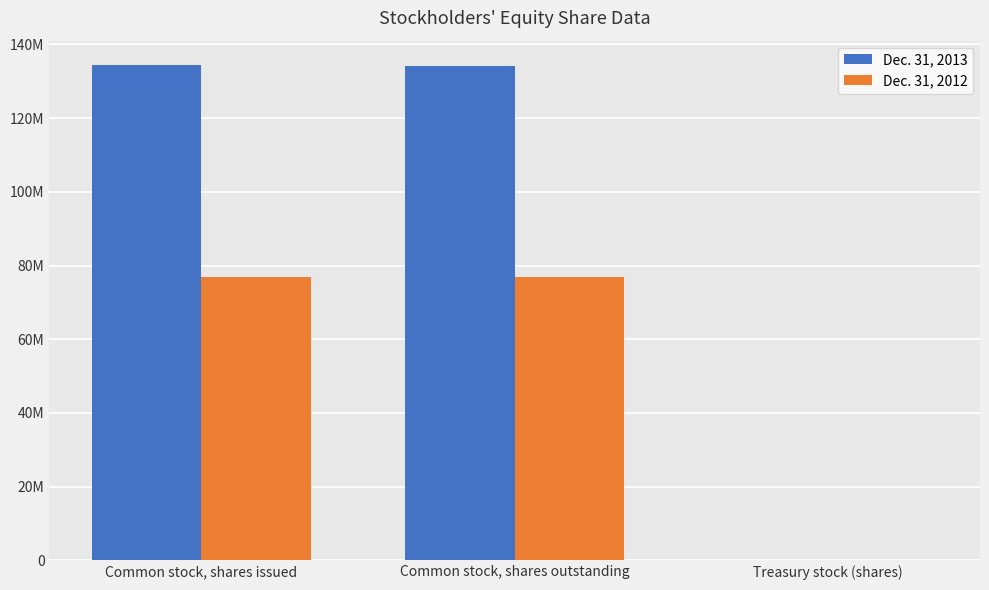

What are all the series names shown in the legend?

Dec. 31, 2013, Dec. 31, 2012